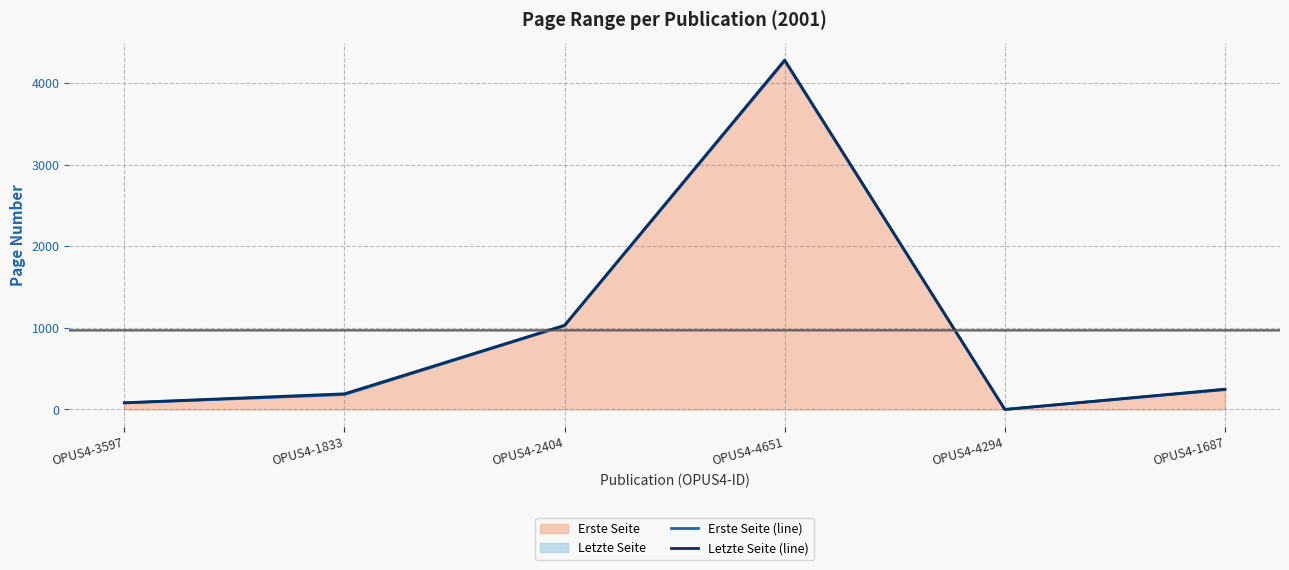

True or false: Letzte Seite (line) and Erste Seite (line) cross at least once.

False